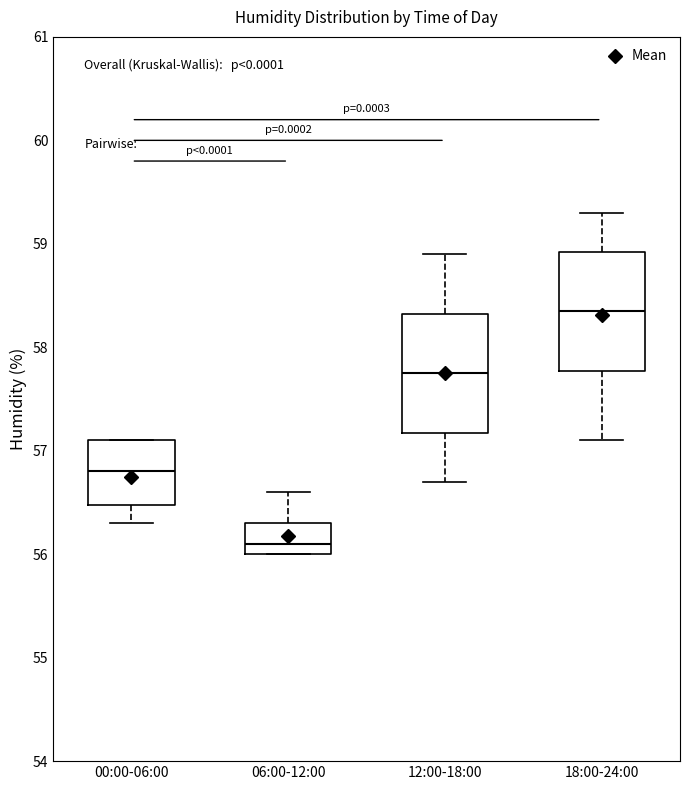

Where is the lower edge of the box for 12:00-18:00 on the y-axis? The values are not printed on the chart, so give them approximately, as read against the axis.

57.2